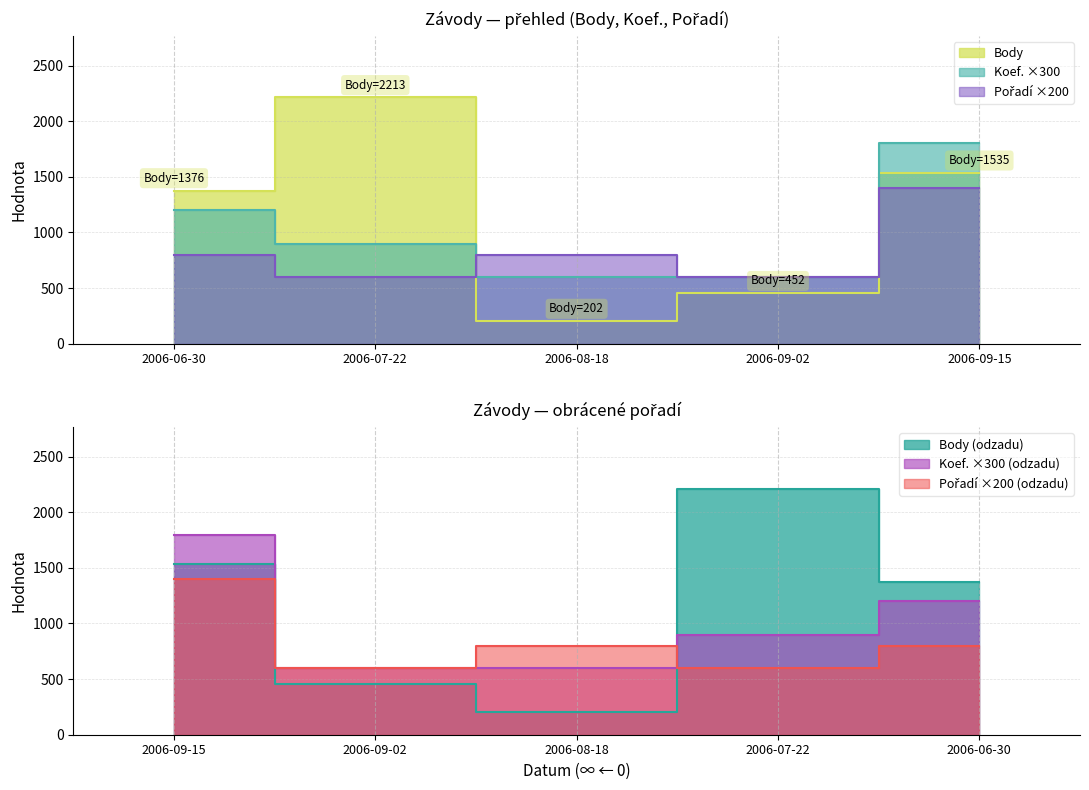

Which label corresponds to the largest value in the chart?

2006-07-22